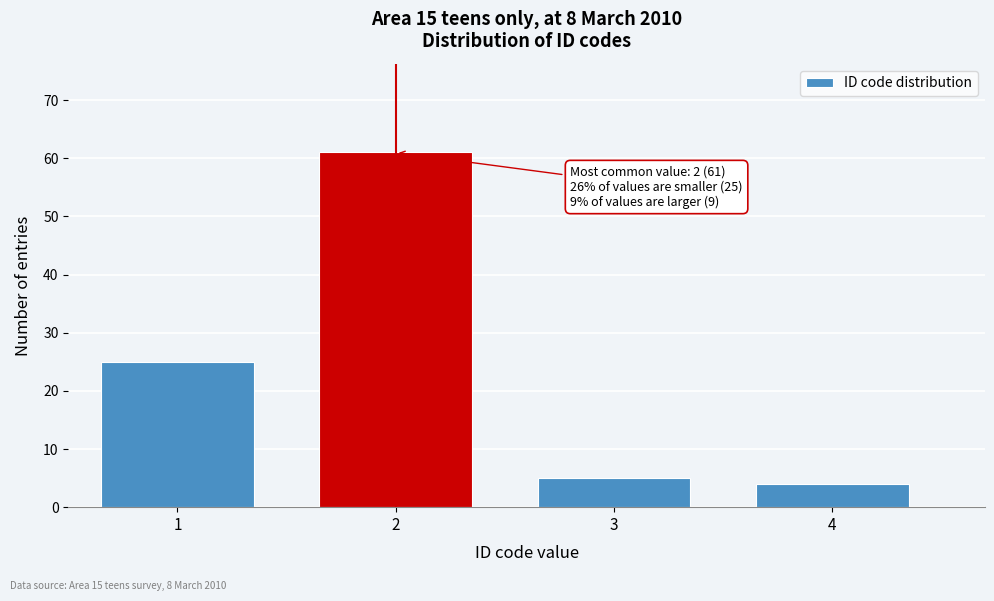

Reading left to right, list all the values displayed in this chart.

1=25	2=61	3=5	4=4